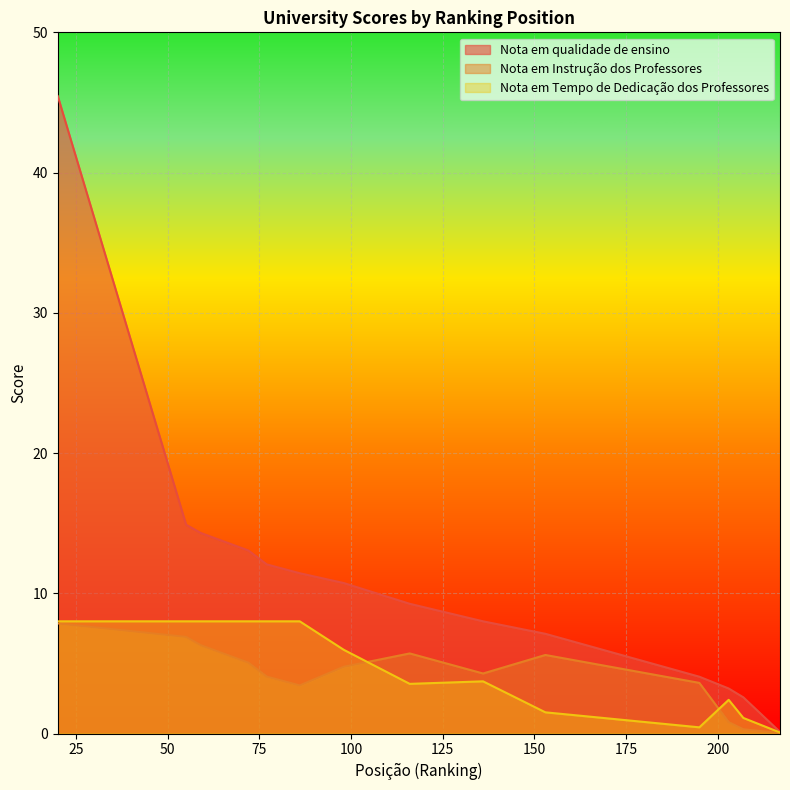

How many series are shown in this chart?

3